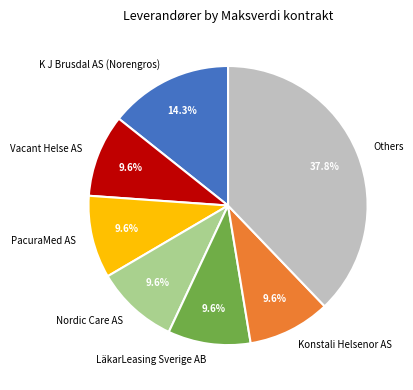

Does any single category account for the majority?

No